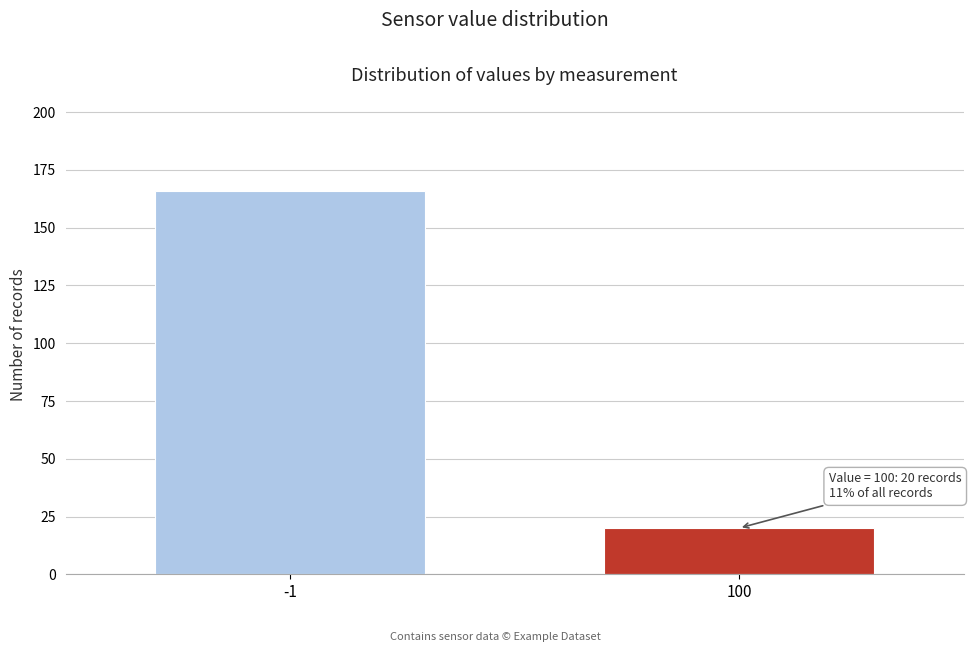

Reading left to right, what are all the values shown in this chart?

166	20